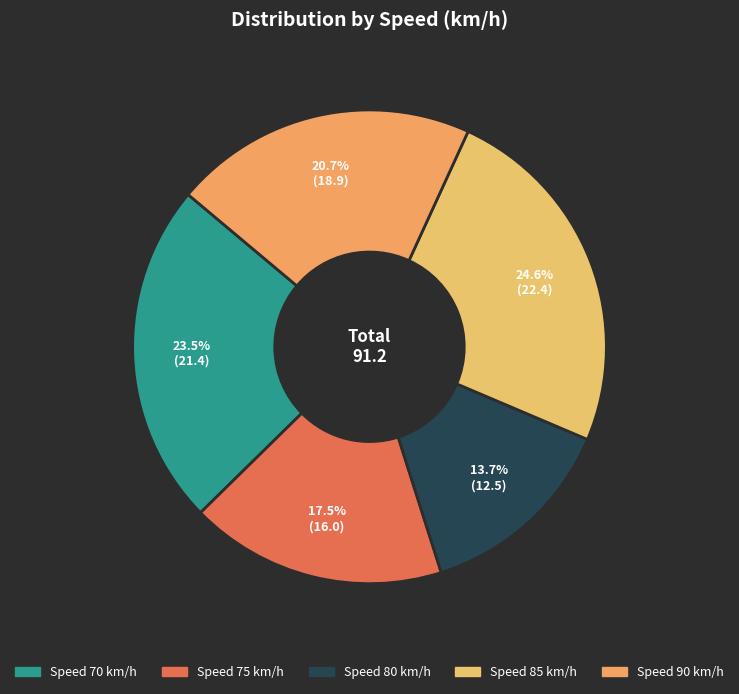

Is there any slice that represents more than half of the pie?

No